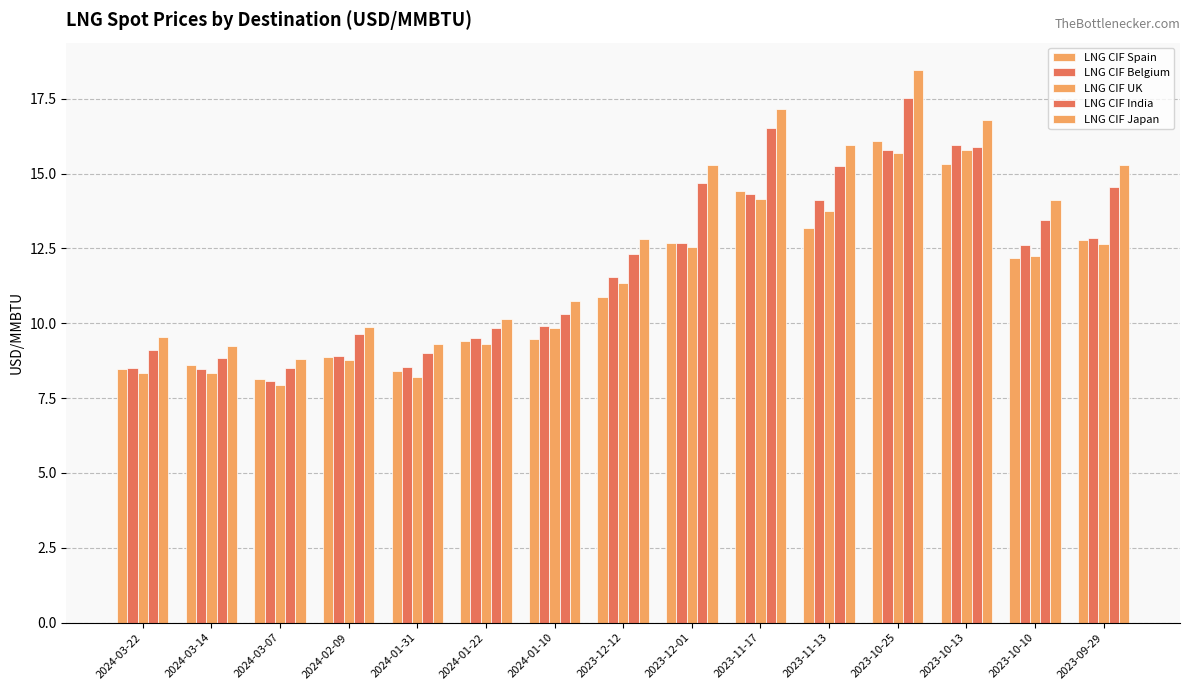

Count the number of data series in this chart.

5